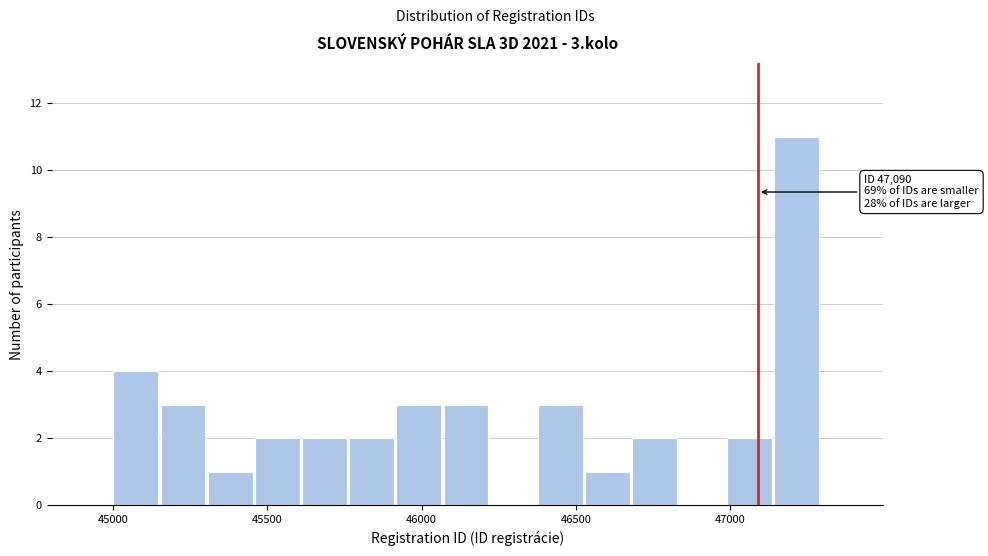

Read against the x-axis, roughly where is the centre of the tallest bar?

47200